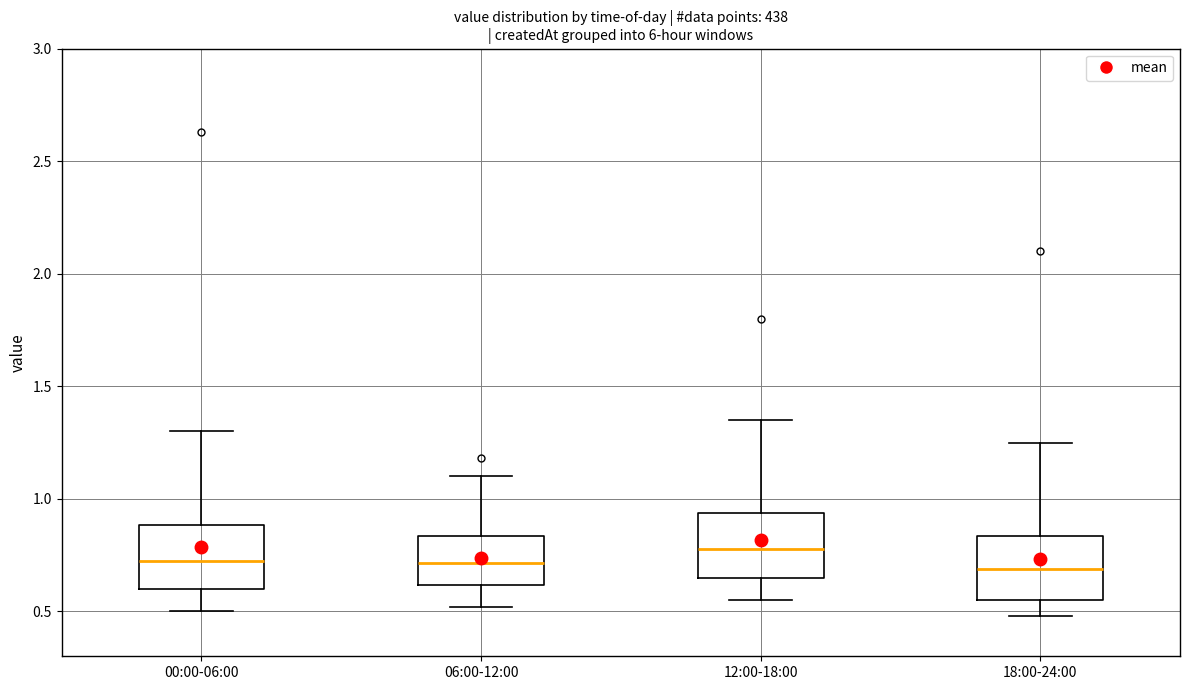

Reading left to right, transcribe this box plot: for each box, give where its median line is, the range the box spans, and where its two whiskers end, as read against the y-axis. The values are not printed on the chart, so give them approximately, as read against the axis.

00:00-06:00: median 0.75, box 0.60 to 0.90, whiskers 0.50 to 1.30
06:00-12:00: median 0.70, box 0.60 to 0.85, whiskers 0.50 to 1.10
12:00-18:00: median 0.80, box 0.65 to 0.95, whiskers 0.55 to 1.35
18:00-24:00: median 0.70, box 0.55 to 0.85, whiskers 0.50 to 1.25